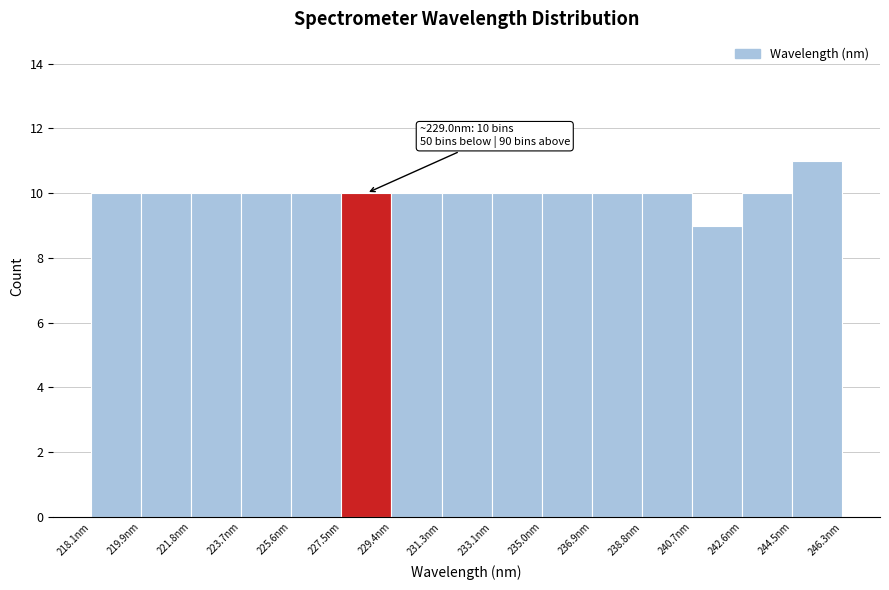

Over which range of the x-axis is the bar tallest?

244.4 to 246.4